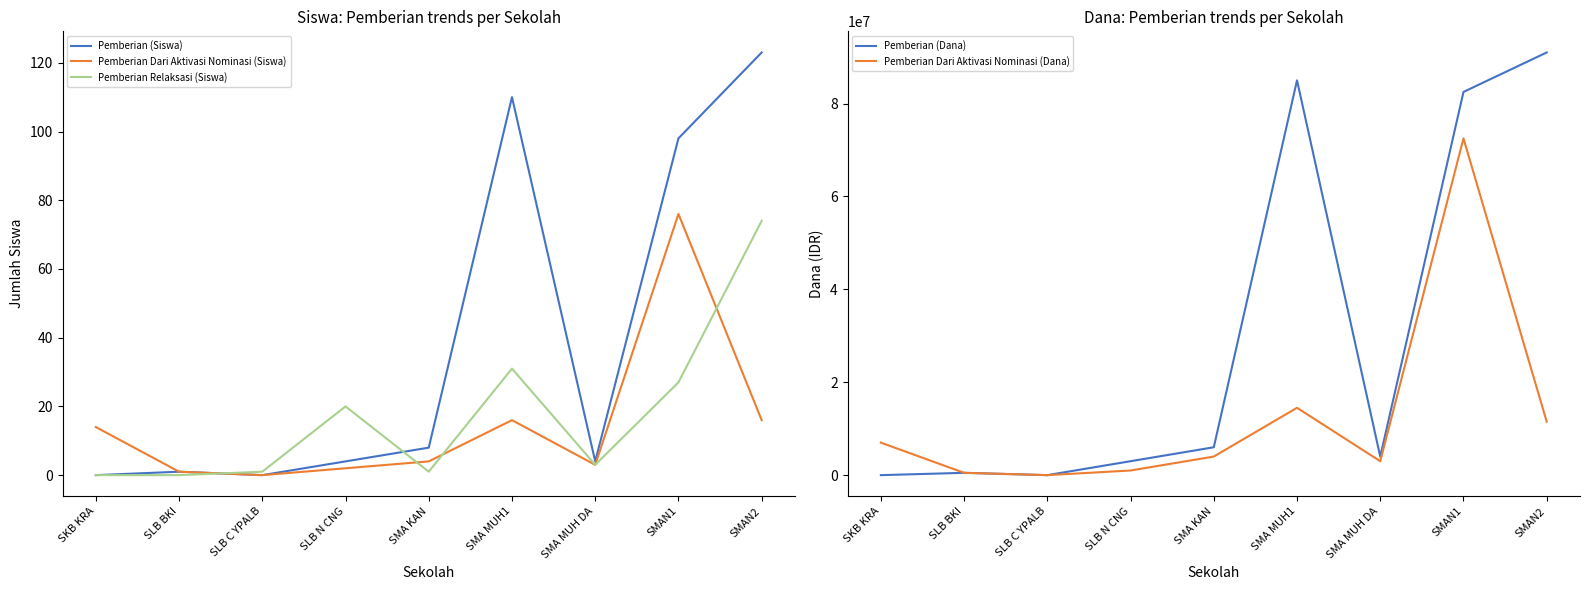

What is the value of the Pemberian (Dana) point at the 4th from the left?

3000000